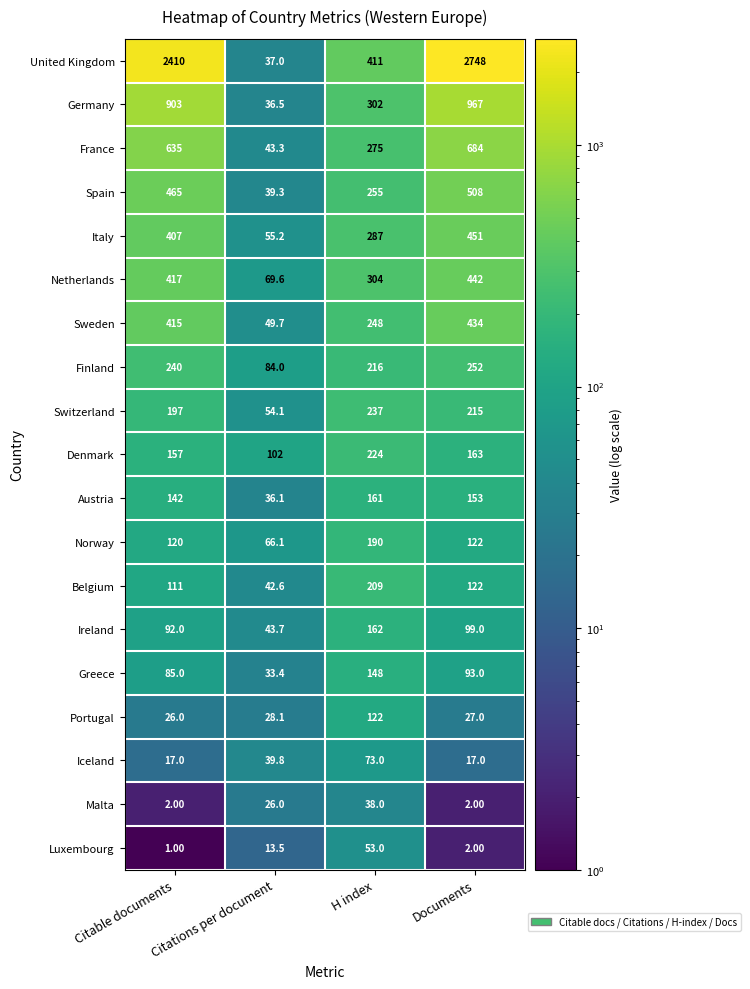

Which category has the highest value in the Belgium series?

H index